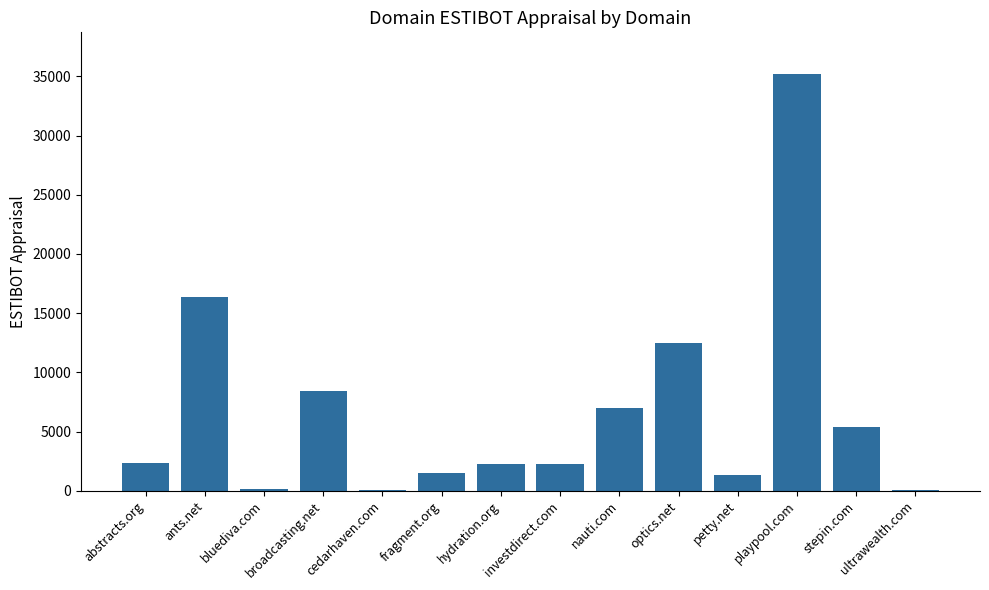

Are the bars grouped side by side (vs. stacked)?

No